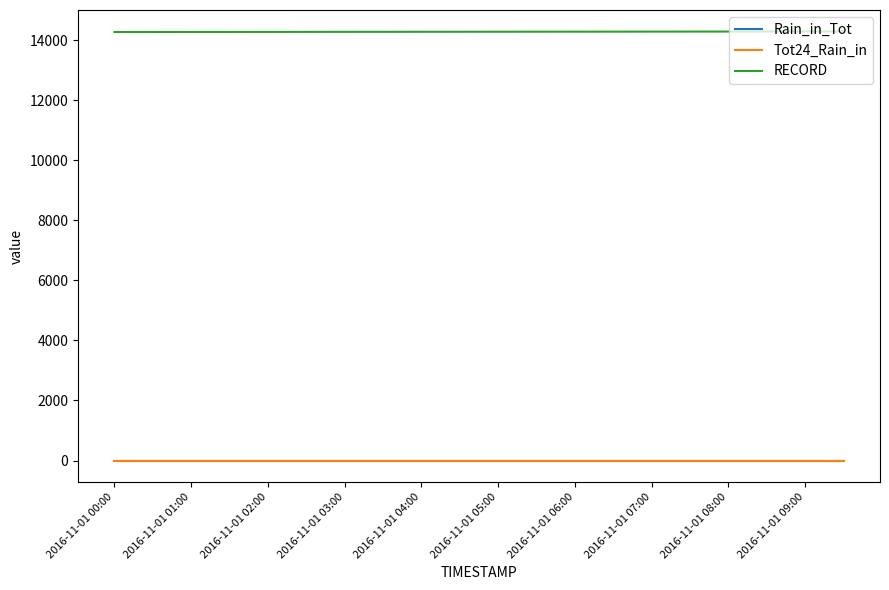

True or false: Tot24_Rain_in and Rain_in_Tot intersect in this chart.

False